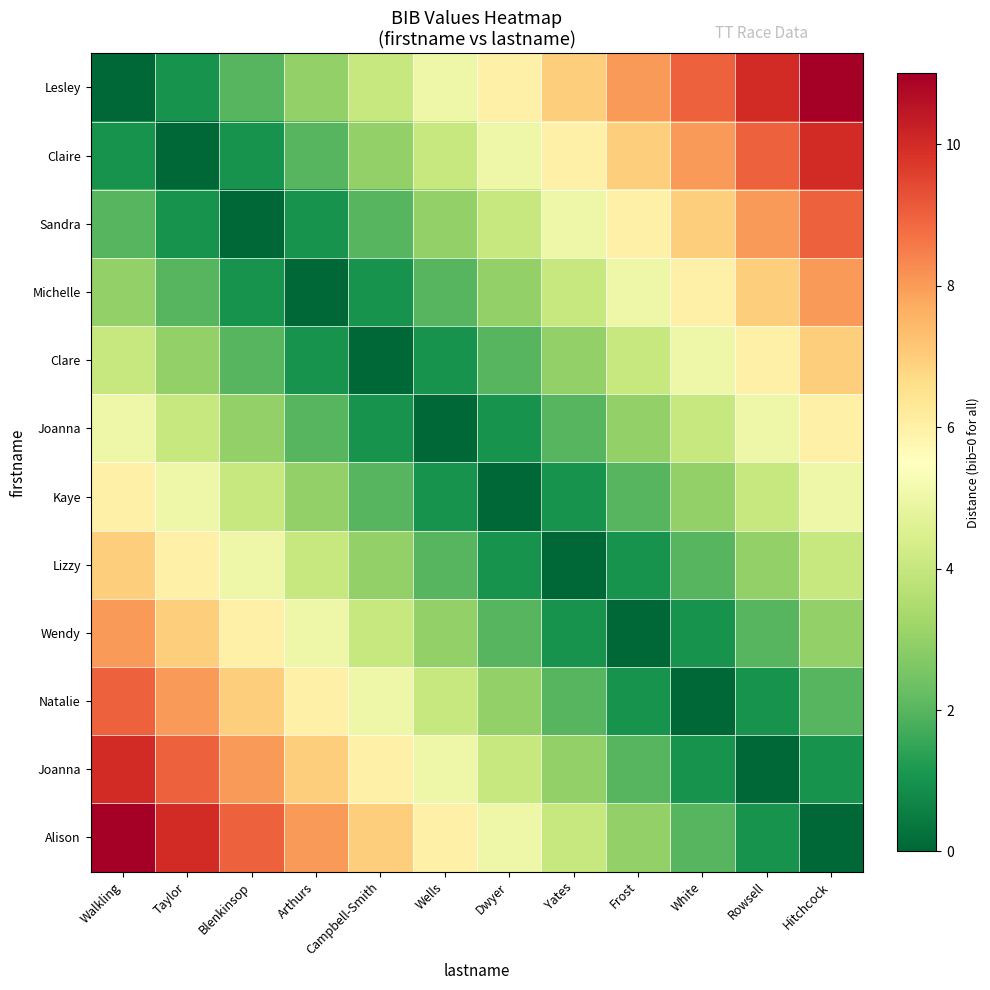

Which has a higher value, Rowsell or Hitchcock?

Hitchcock